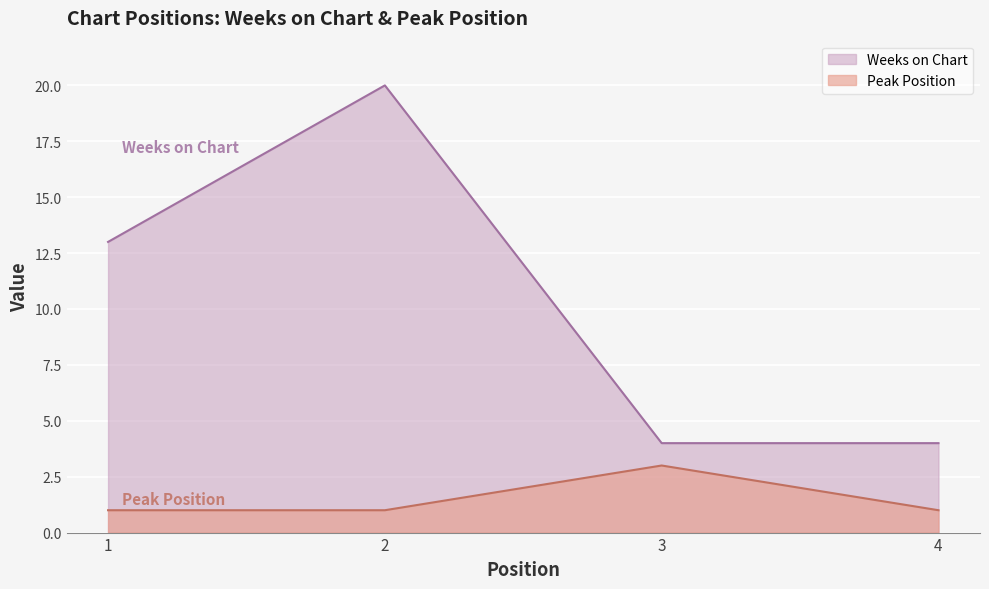

The Peak Position series shows 1 at 4. True or false?

False